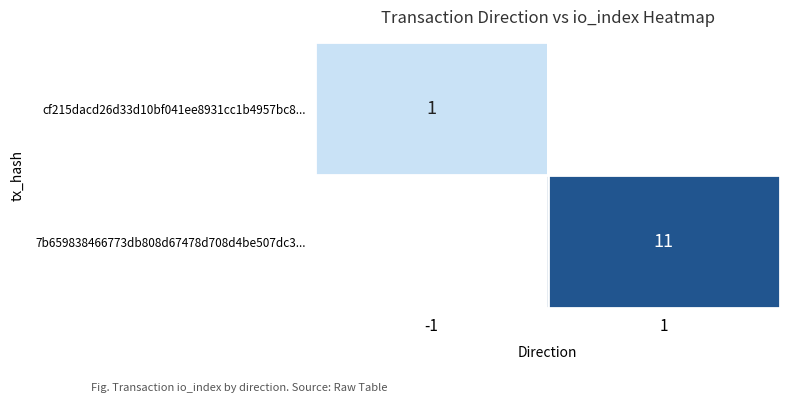

How many data points does each series have?

2